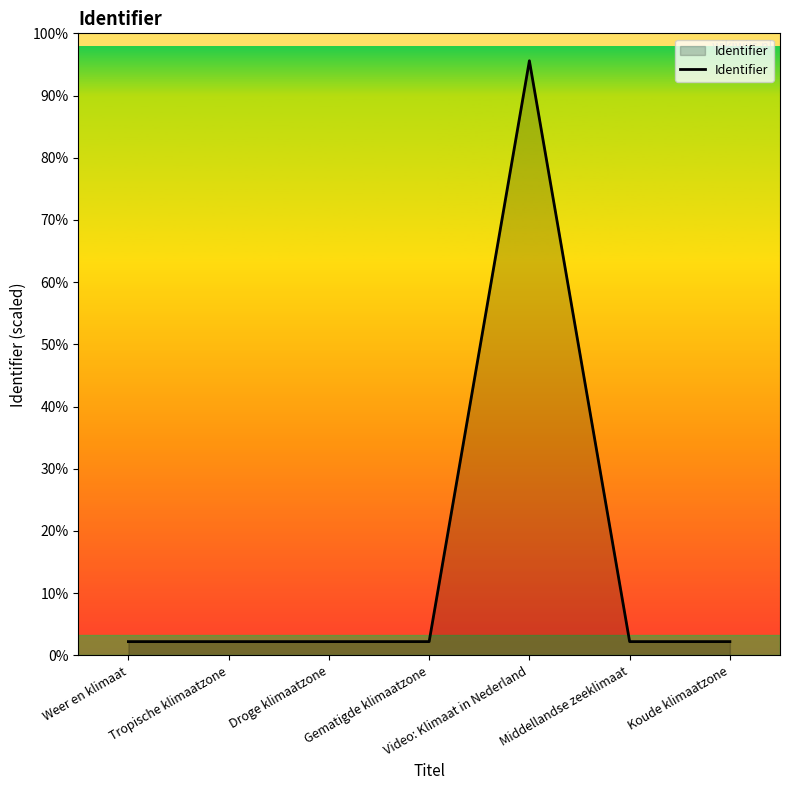

Is this an area chart (filled region under the line)?

Yes